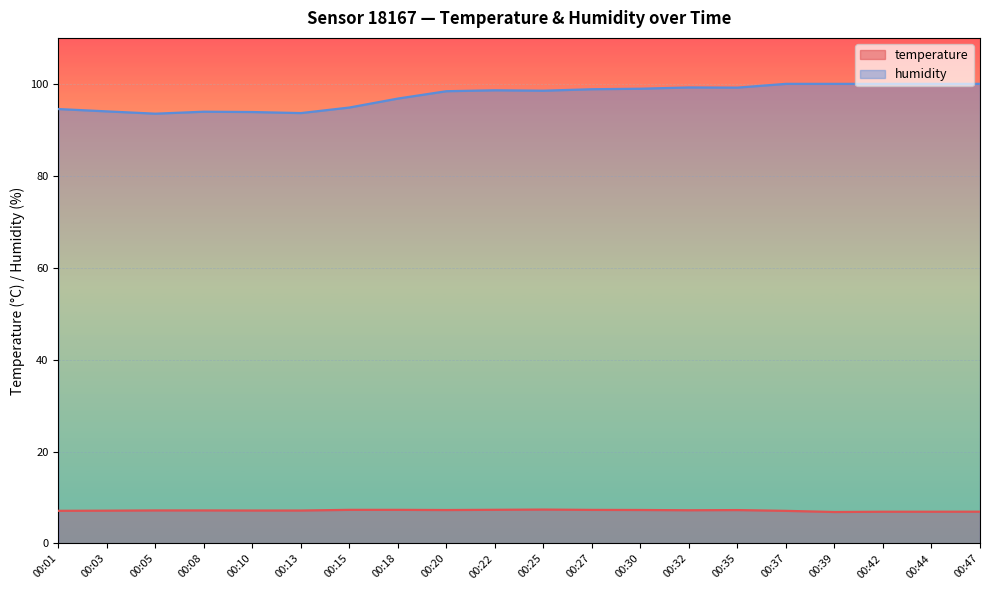

Reading right to left, extract all data points from this chart.

temperature: 00:47=6.9	00:44=6.9	00:42=6.9	00:39=6.8	00:37=7.1	00:35=7.3	00:32=7.2	00:30=7.3	00:27=7.3	00:25=7.4	00:22=7.3	00:20=7.3	00:18=7.3	00:15=7.3	00:13=7.2	00:10=7.2	00:08=7.2	00:05=7.2	00:03=7.1	00:01=7.1
humidity: 00:47=100.0	00:44=100.0	00:42=100.0	00:39=100.0	00:37=100.0	00:35=99.2	00:32=99.2	00:30=98.9	00:27=98.8	00:25=98.5	00:22=98.6	00:20=98.4	00:18=96.8	00:15=94.8	00:13=93.6	00:10=93.9	00:08=93.9	00:05=93.5	00:03=94.0	00:01=94.5